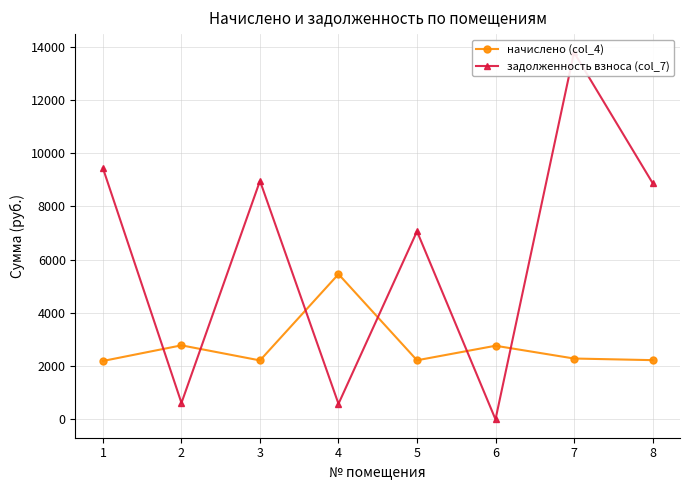

In начислено (col_4), how many points are lower than both neighbors (excluding endpoints)?

2